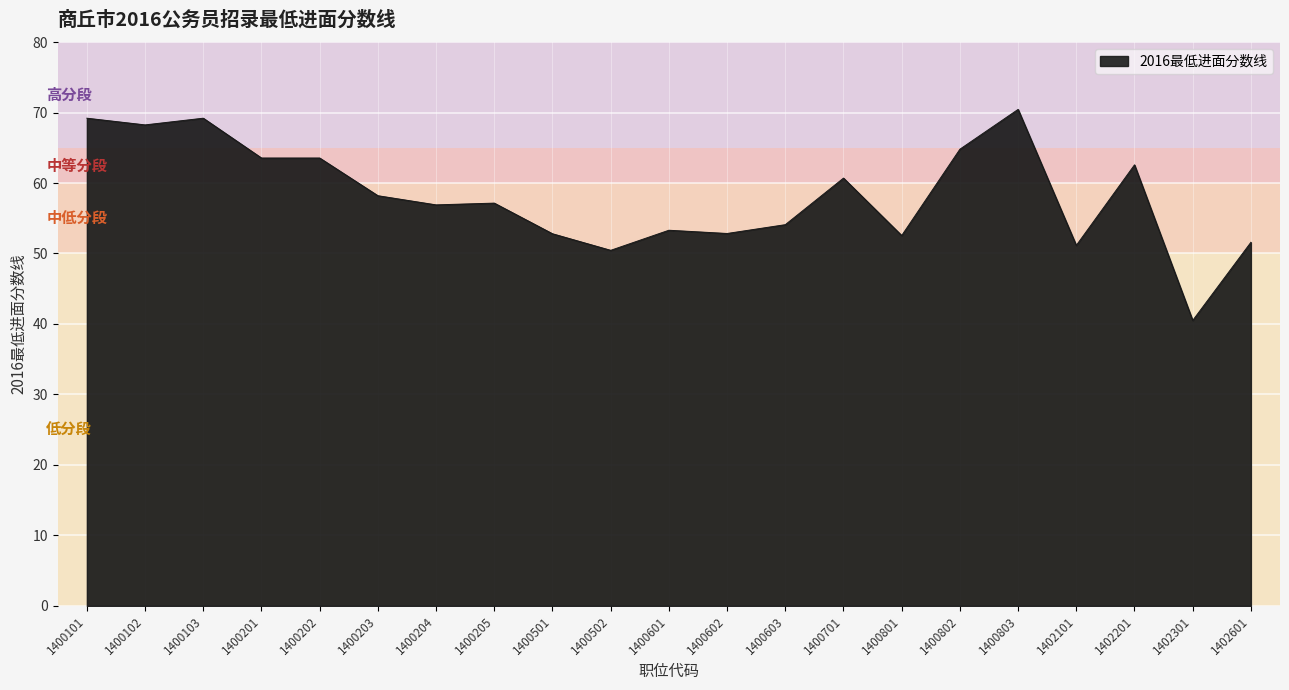

Is it true that the value at 1400701 is 60.7?

True